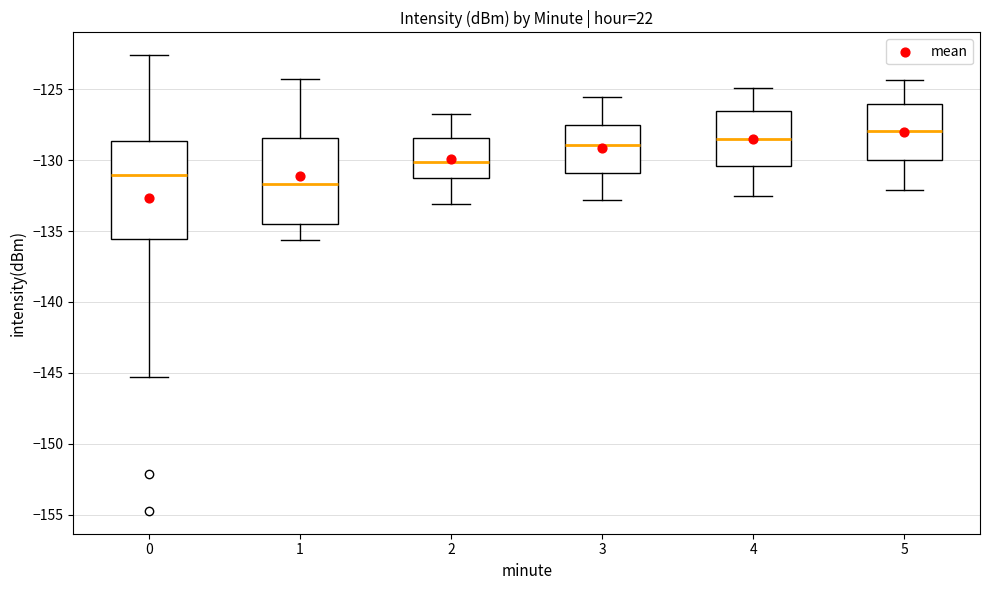

Comparing the boxes themselves (not the whiskers), which one is the tallest?

0